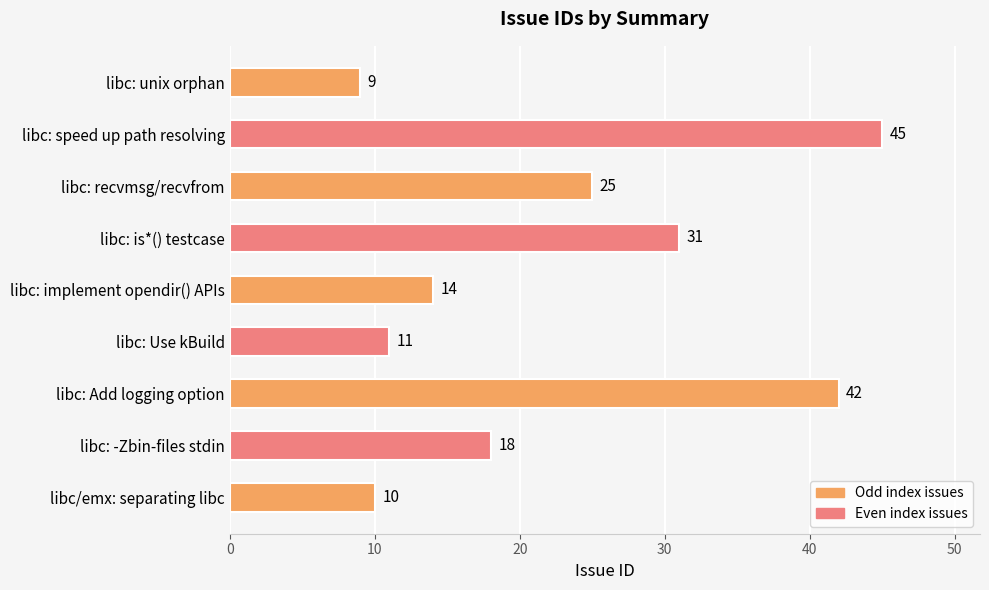

What is the greatest value displayed?

45